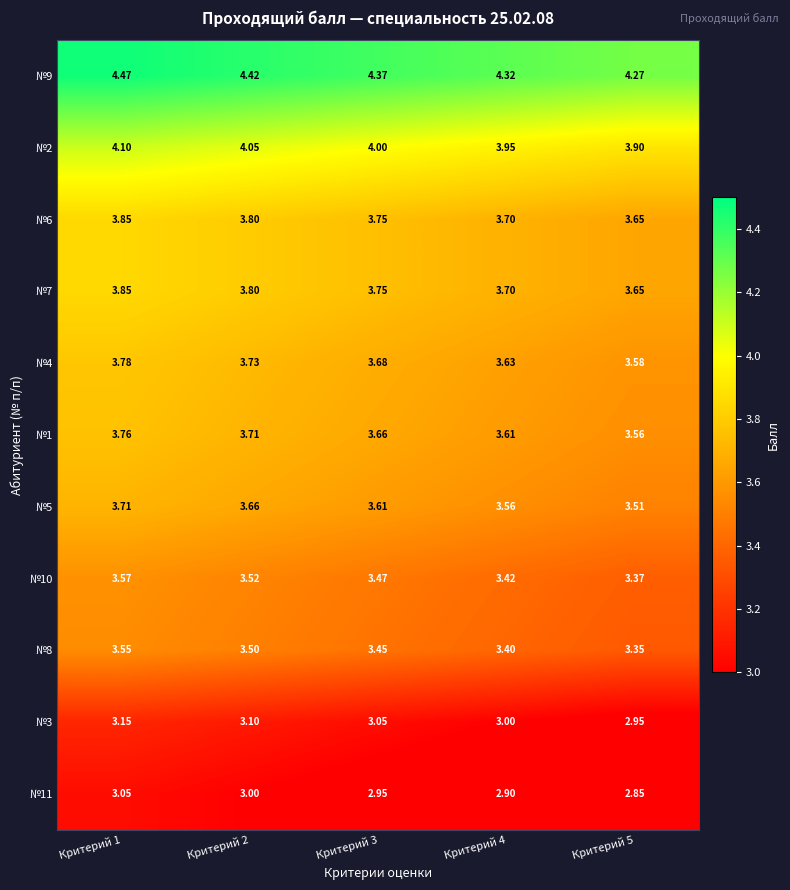

Is the value of №3 at Критерий 2 greater than the value of №1 at Критерий 3?

No